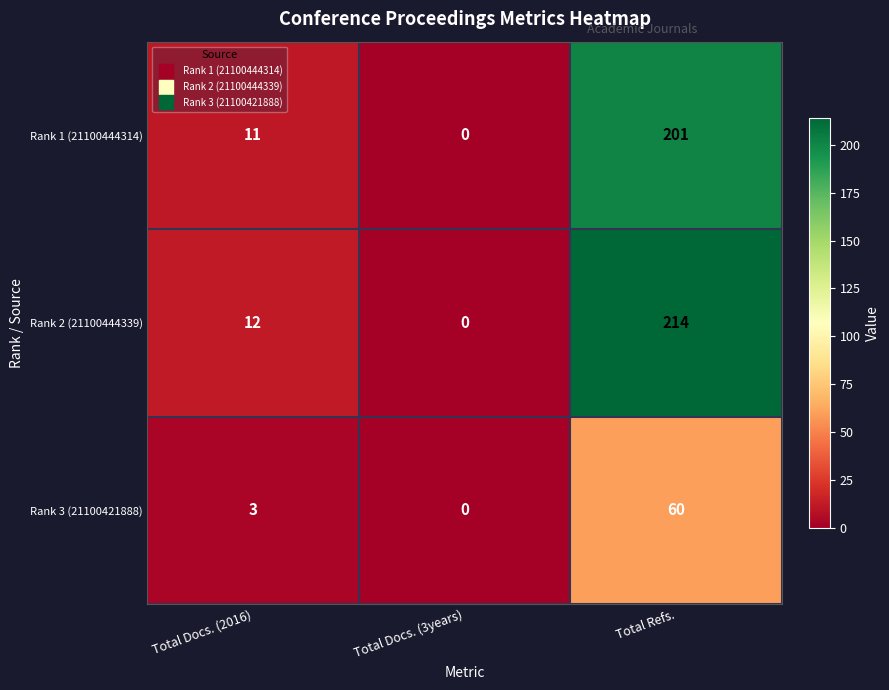

Which series changed the most between Total Docs. (2016) and Total Refs.?

Rank 2 (21100444339)